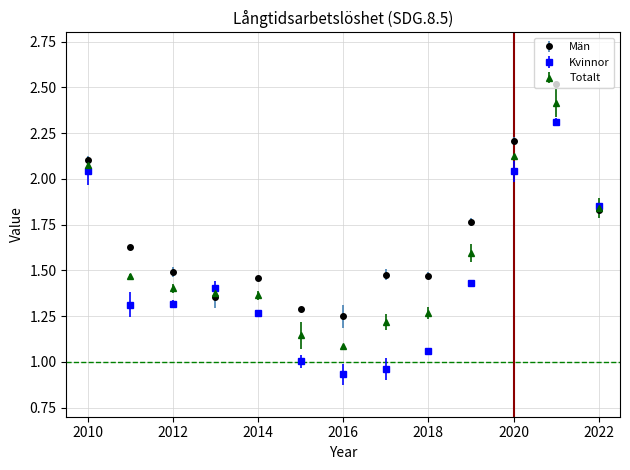

What is the value of the Män point at the 11th from the left?

2.2